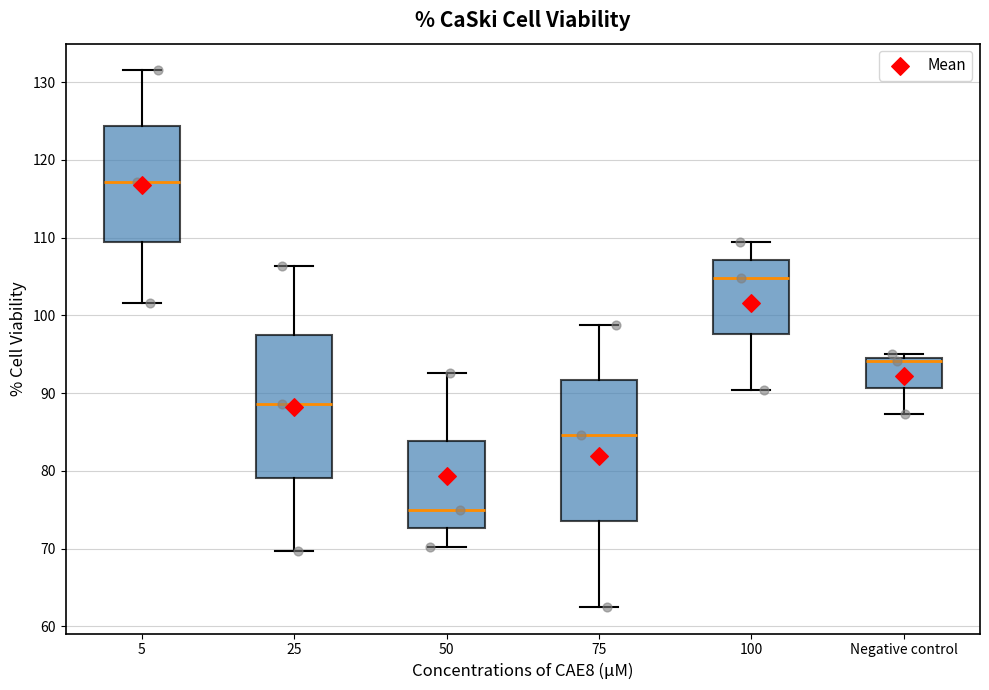

Reading left to right, transcribe this box plot: for each box, give where its median line is, the range the box spans, and where its two whiskers end, as read against the y-axis. The values are not printed on the chart, so give them approximately, as read against the axis.

5: median 117, box 109 to 124, whiskers 102 to 131
25: median 89, box 79 to 97, whiskers 70 to 106
50: median 75, box 73 to 84, whiskers 70 to 93
75: median 85, box 74 to 92, whiskers 63 to 99
100: median 105, box 98 to 107, whiskers 90 to 109
Negative control: median 94, box 91 to 95, whiskers 87 to 95 (just above the box's upper edge)